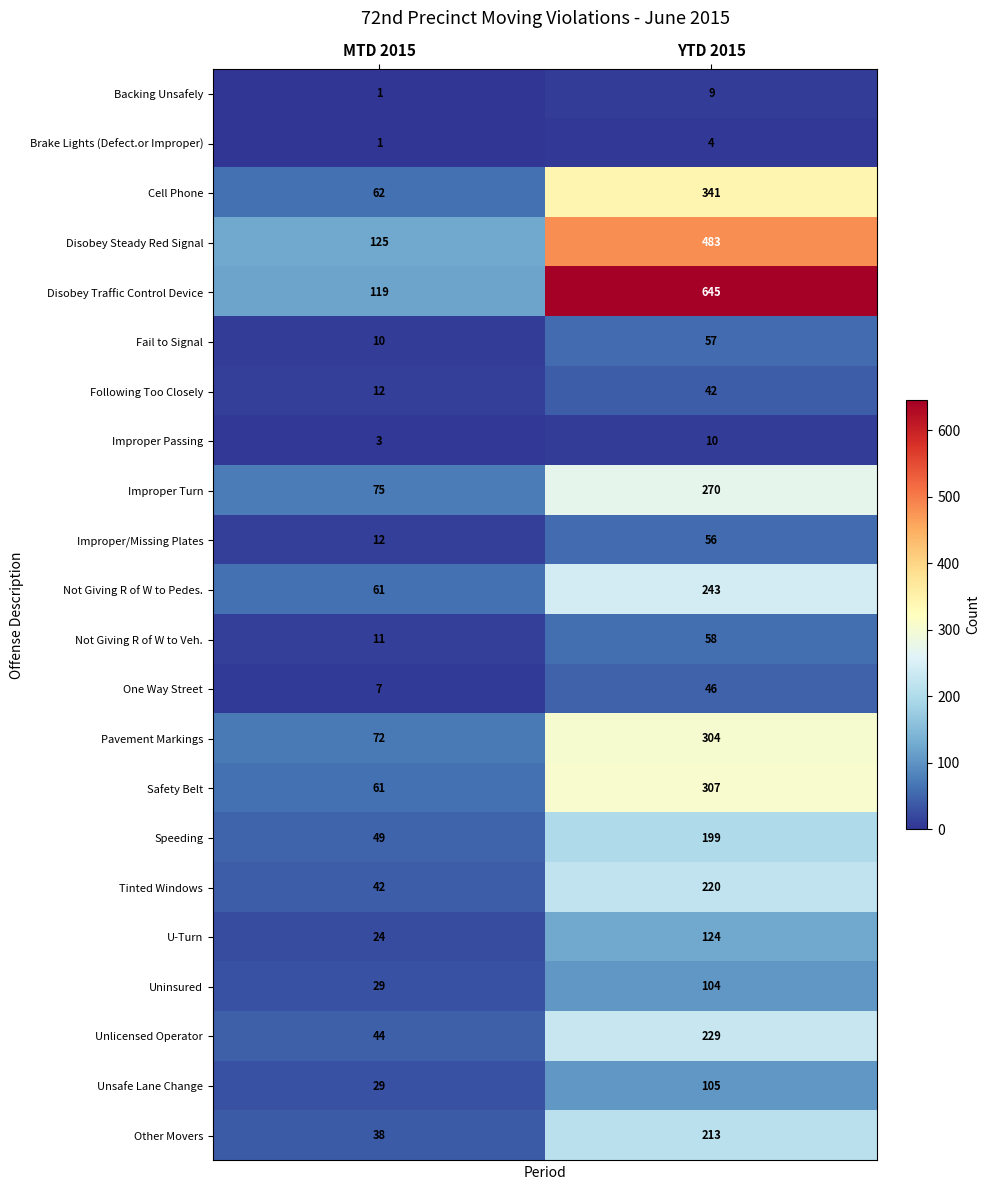

The value of Speeding at YTD 2015 is 199. True or false?

True